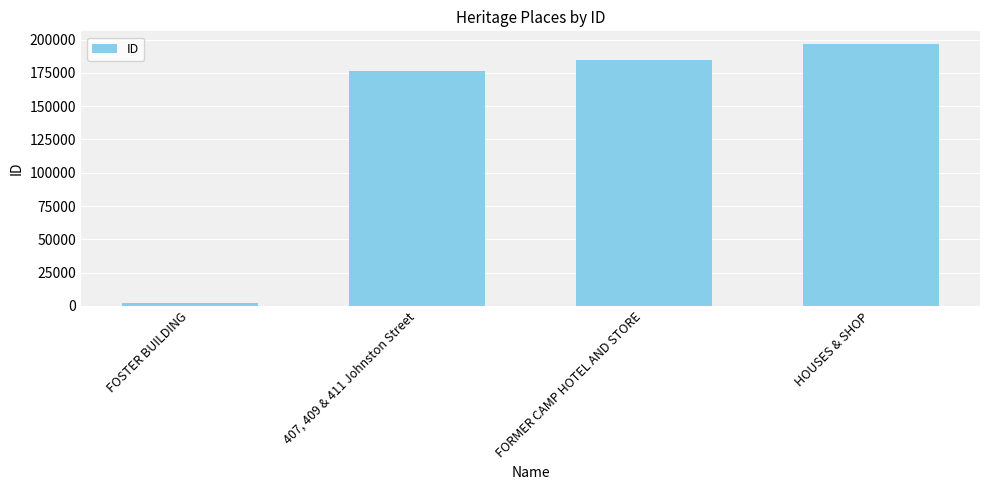

Rank the categories by value from lowest to highest.

FOSTER BUILDING, 407, 409 & 411 Johnston Street, FORMER CAMP HOTEL AND STORE, HOUSES & SHOP